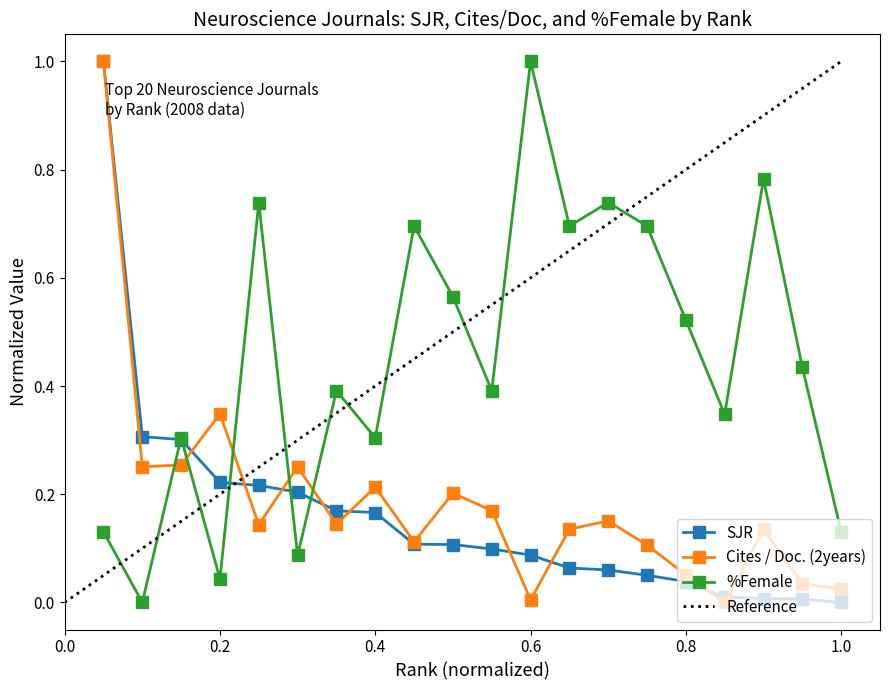

What is the maximum value for %Female?

1.0